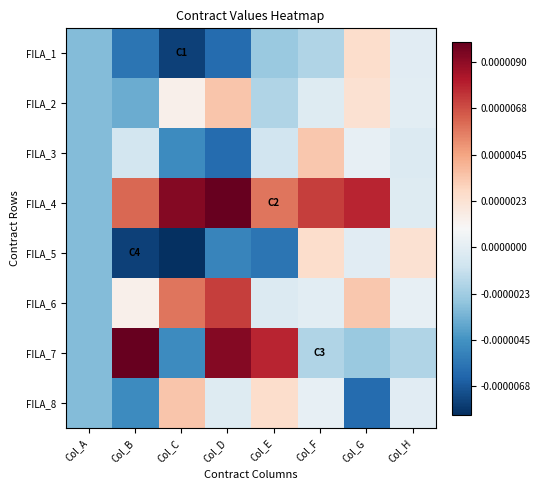

Which category has the lowest value across all series?

Col_C